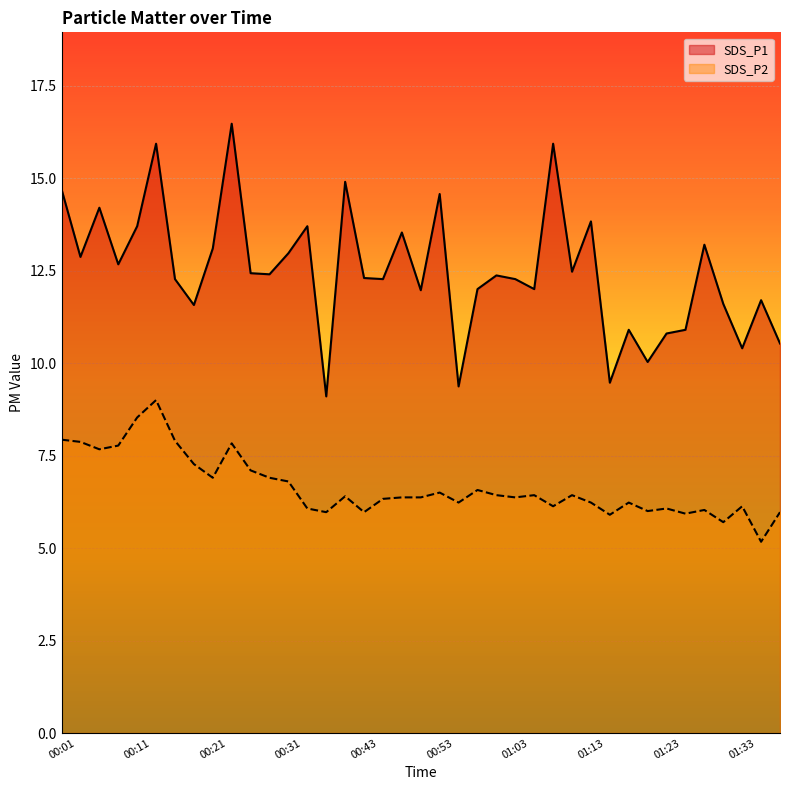

True or false: SDS_P1 and SDS_P2 intersect in this chart.

False